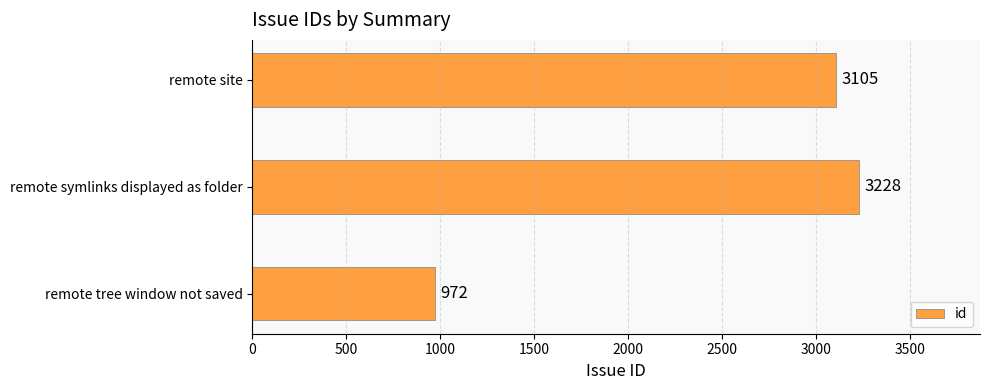

Reading bottom to top, what are all the values shown in this chart?

remote tree window not saved=972	remote symlinks displayed as folder=3228	remote site=3105